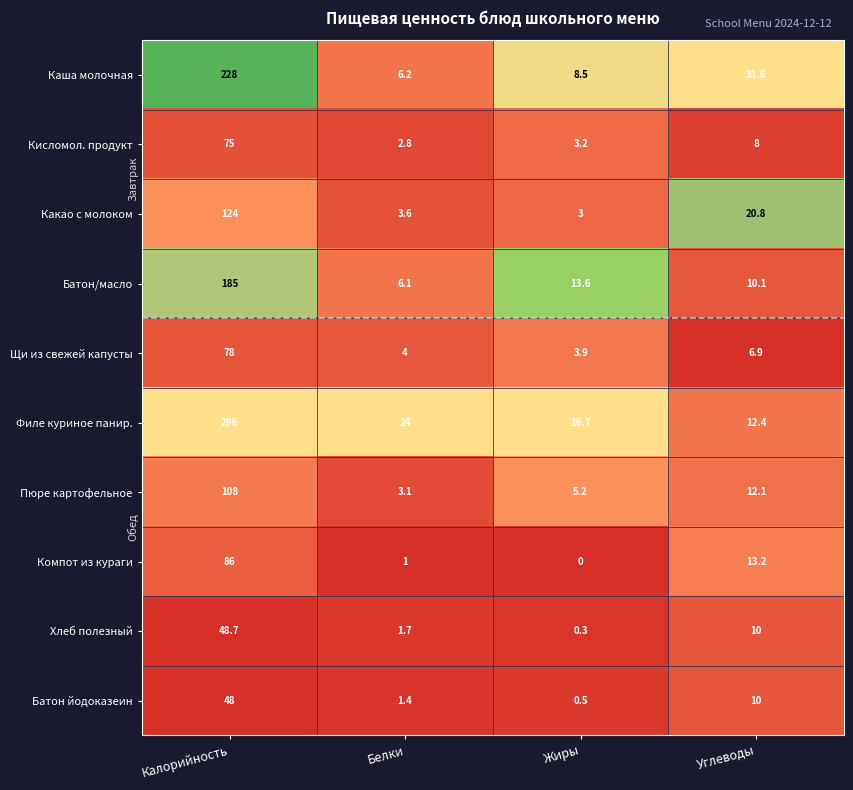

What is the difference between the Хлеб полезный values at Жиры and Калорийность?

48.4